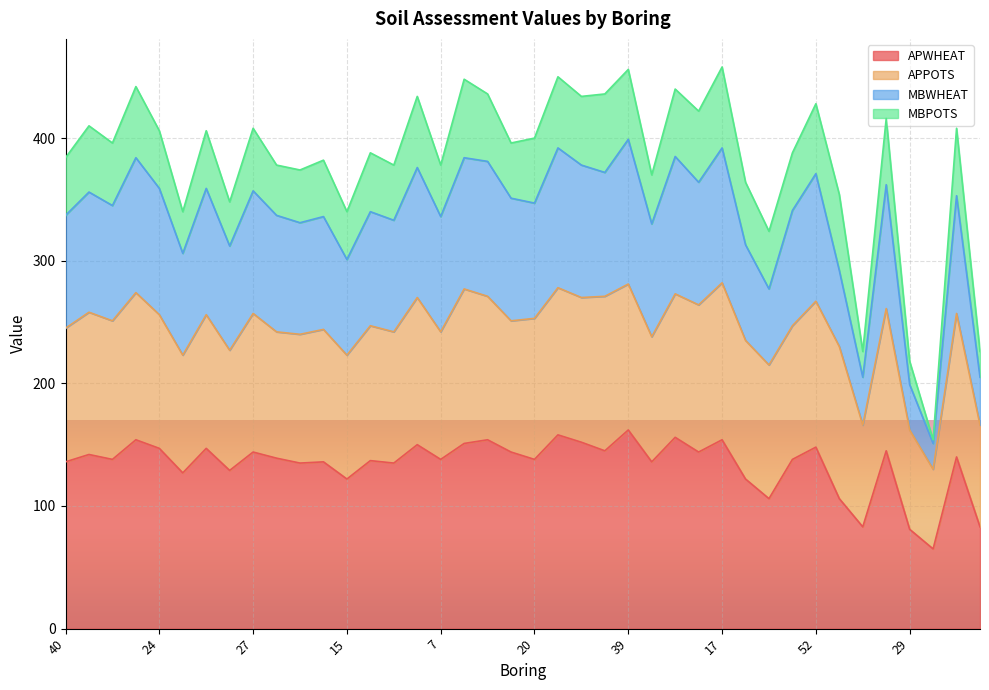

Is it true that MBWHEAT equals 359 at 24?

True